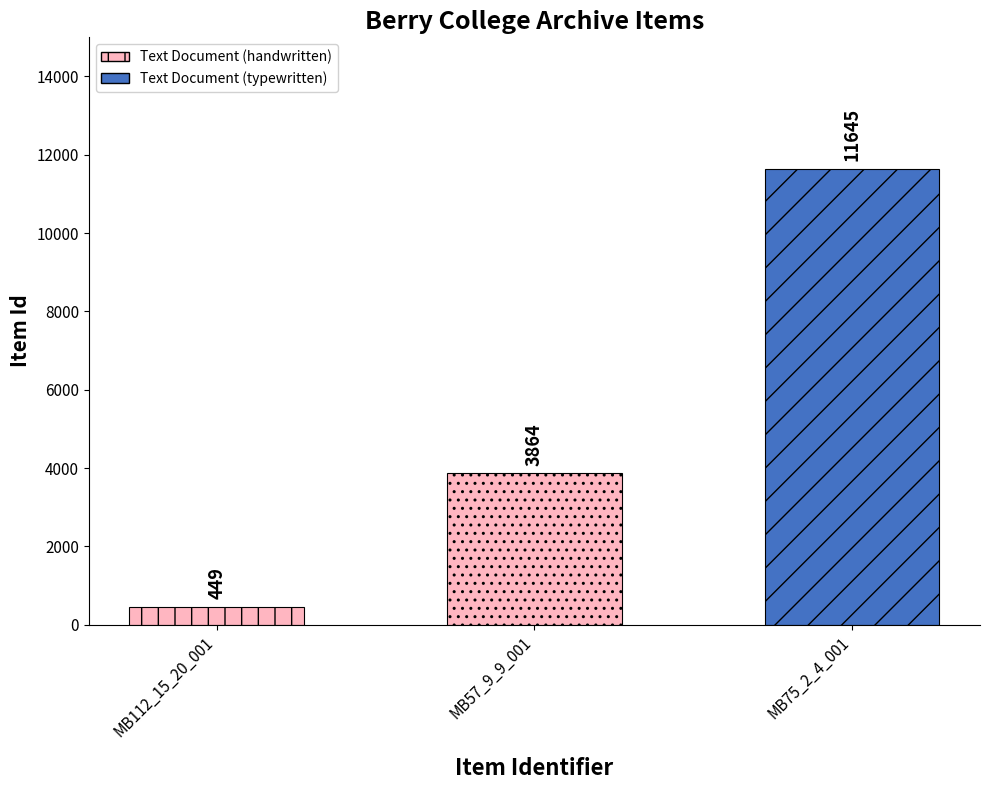

Rank the categories by value from lowest to highest.

MB112_15_20_001, MB57_9_9_001, MB75_2_4_001